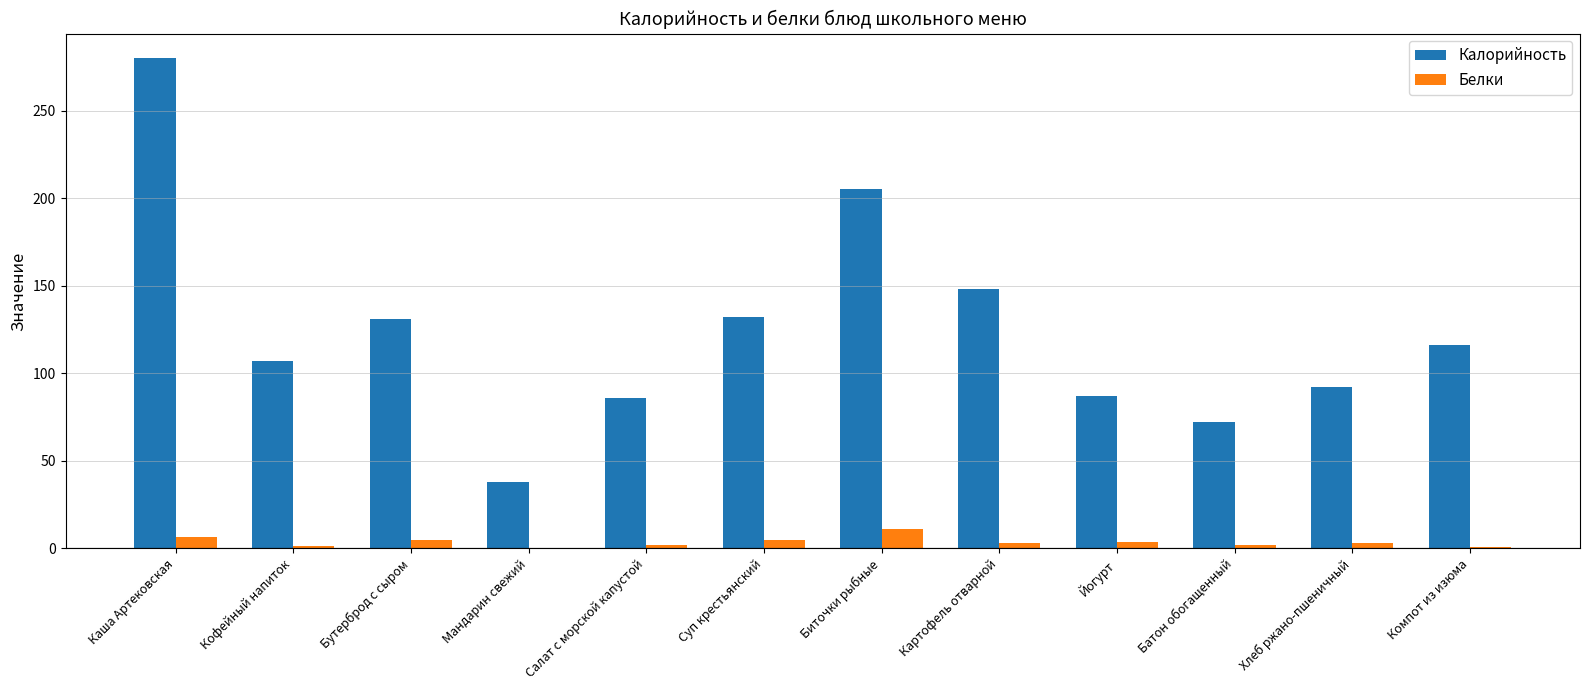

What is the maximum value shown in the chart?

280.0